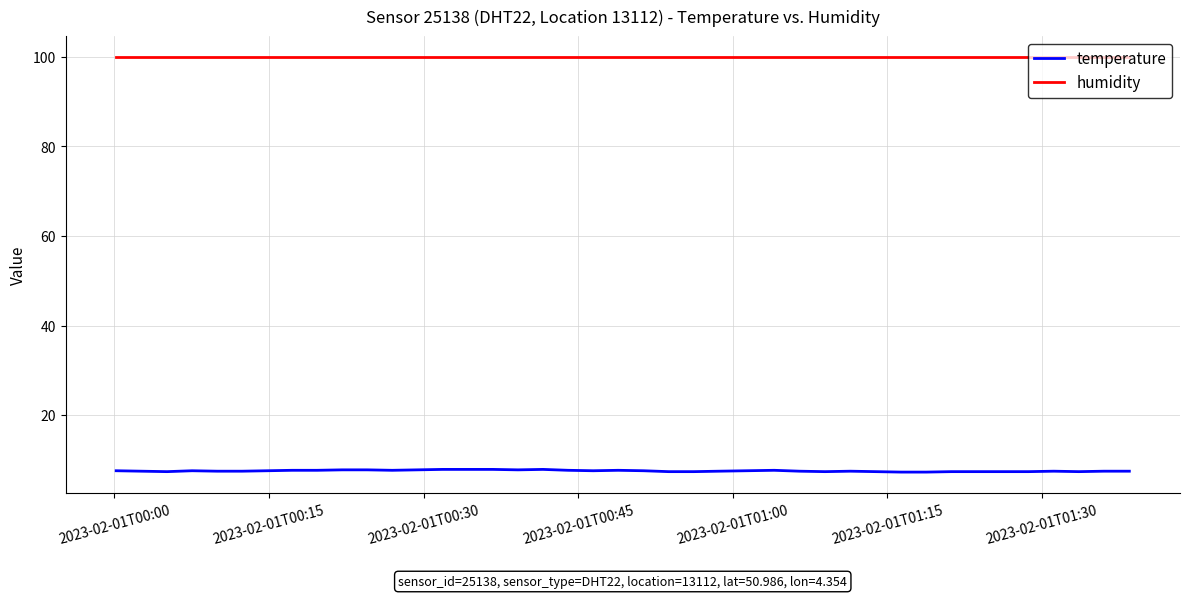

What is the smallest value displayed?

7.3